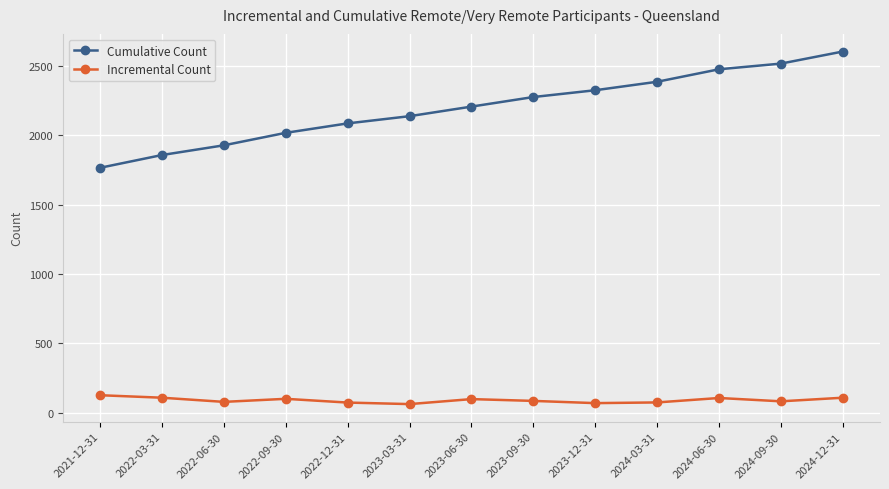

List the series in order of their overall mean, highest first.

Cumulative Count, Incremental Count